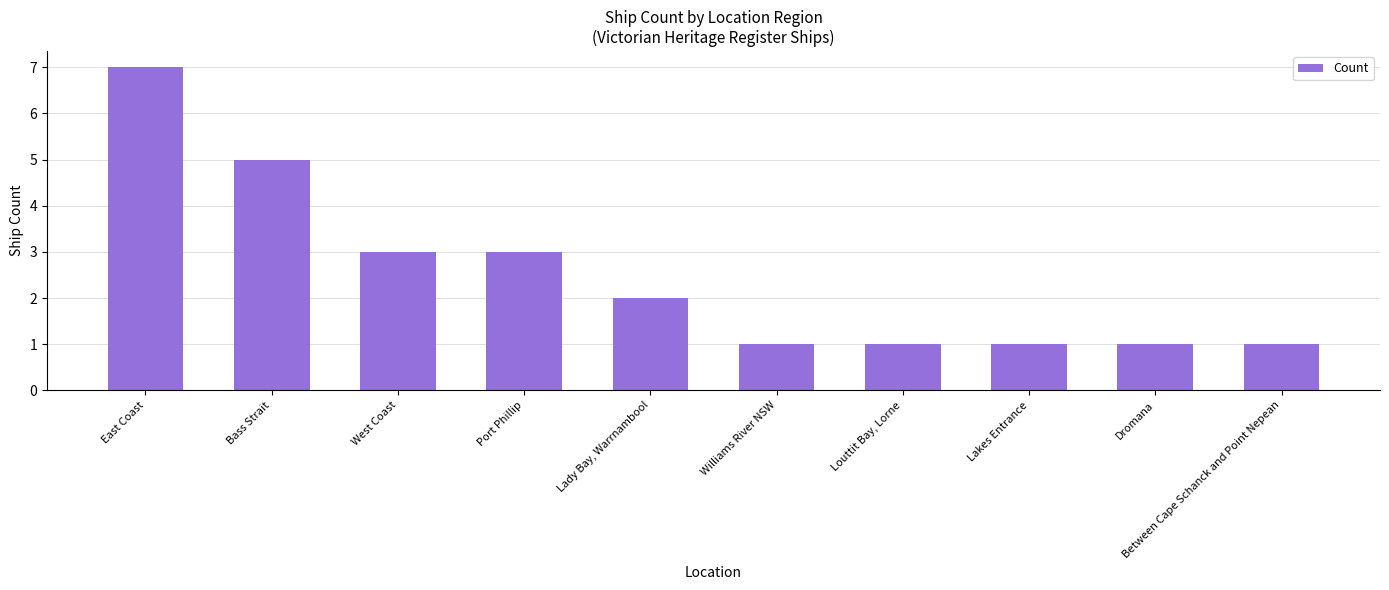

Does the chart contain stacked bars?

No